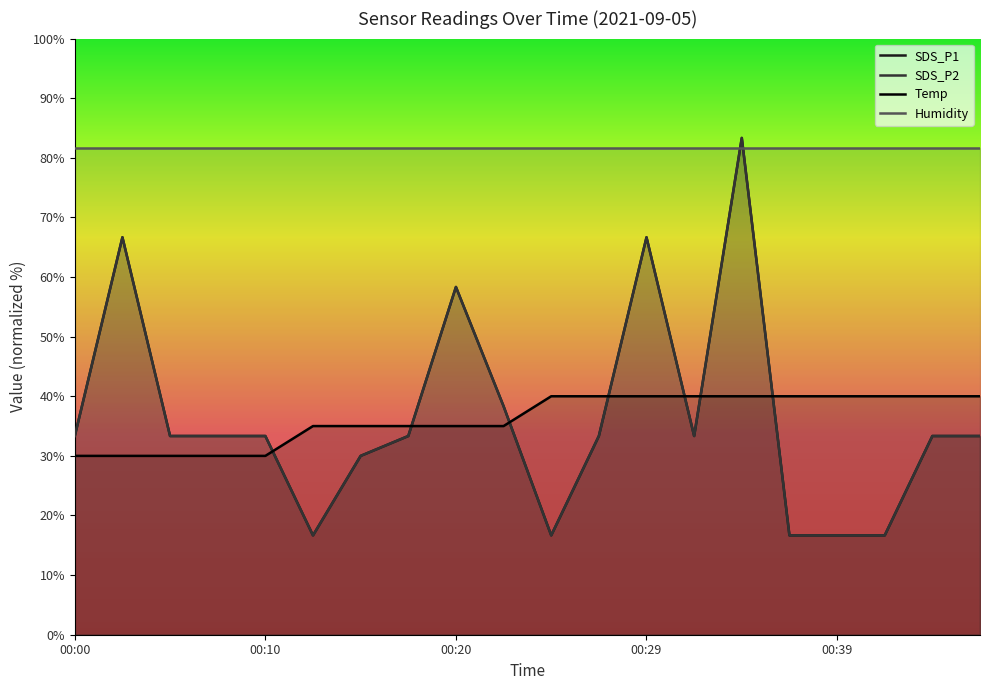

Does the chart display data point markers on the line(s)?

No